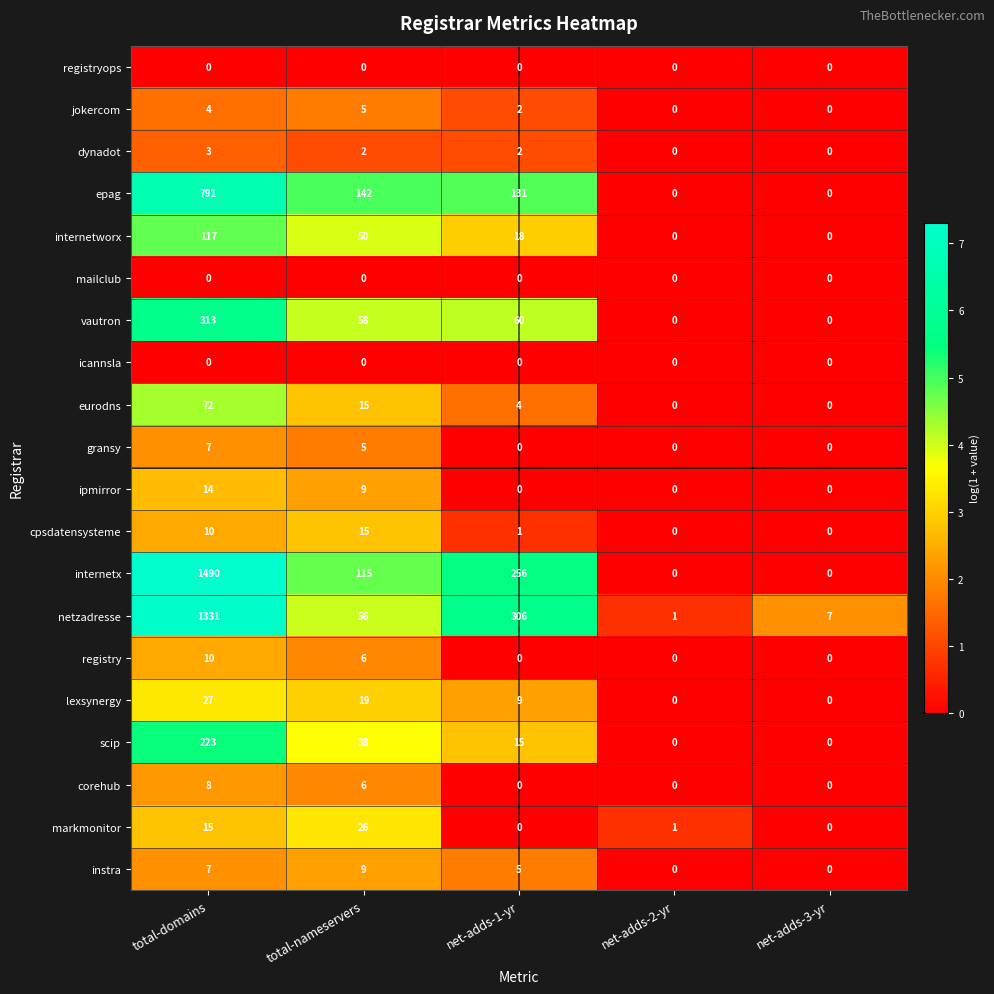

What is the sum of the internetx values at net-adds-1-yr and total-nameservers?

371